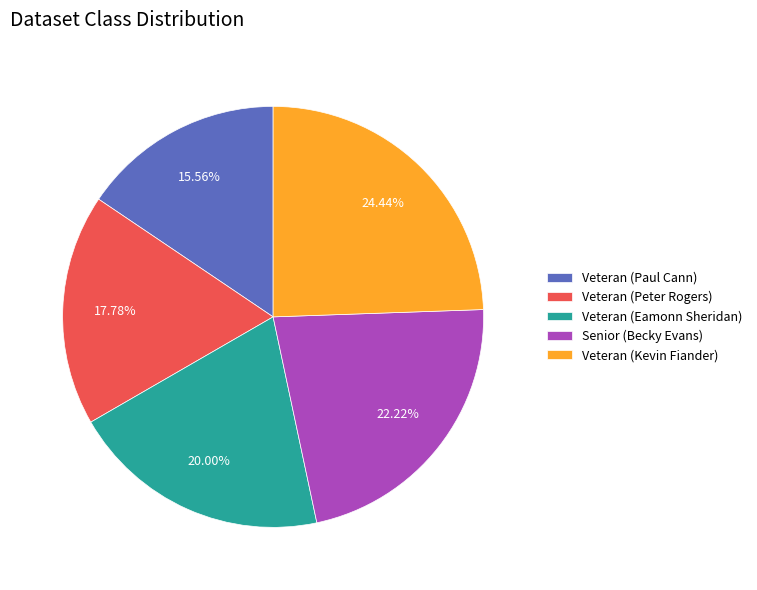

To the nearest percent, what is the average slice percentage?

20%